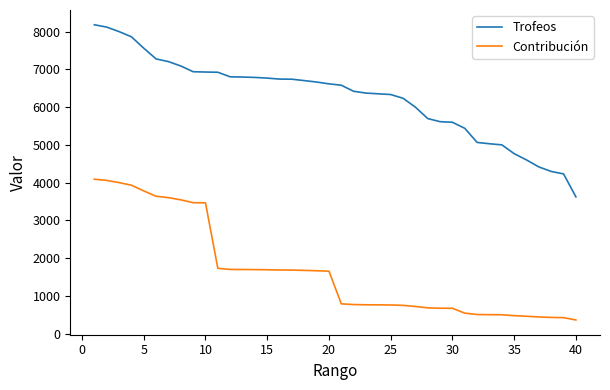

What is the highest value of the Trofeos series?

8181